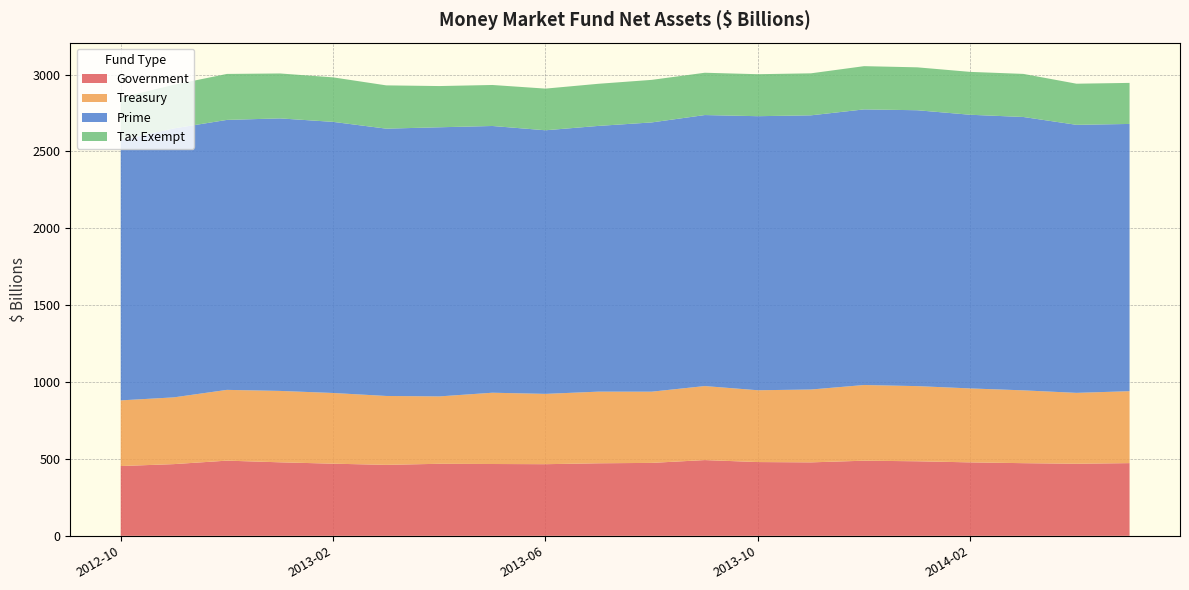

Reading left to right, list all the values displayed in this chart.

Government: 2012-10=453.9	2012-11=466.4	2012-12=489.0	2013-01=478.2	2013-02=469.2	2013-03=461.6	2013-04=468.5	2013-05=467.1	2013-06=465.9	2013-07=471.8	2013-08=474.4	2013-09=492.7	2013-10=479.8	2013-11=477.8	2013-12=488.6	2014-01=484.9	2014-02=477.8	2014-03=472.6	2014-04=468.8	2014-05=472.9
Treasury: 2012-10=427.0	2012-11=434.1	2012-12=460.2	2013-01=464.3	2013-02=459.8	2013-03=448.0	2013-04=438.2	2013-05=463.6	2013-06=457.2	2013-07=466.0	2013-08=463.1	2013-09=481.4	2013-10=467.0	2013-11=473.8	2013-12=492.2	2014-01=488.8	2014-02=480.9	2014-03=473.5	2014-04=461.0	2014-05=467.8
Prime: 2012-10=1691.7	2012-11=1749.3	2012-12=1755.9	2013-01=1772.5	2013-02=1763.3	2013-03=1738.6	2013-04=1750.4	2013-05=1734.8	2013-06=1714.5	2013-07=1728.4	2013-08=1751.2	2013-09=1762.6	2013-10=1782.4	2013-11=1783.3	2013-12=1792.6	2014-01=1794.3	2014-02=1779.9	2014-03=1777.9	2014-04=1743.2	2014-05=1738.2
Tax Exempt: 2012-10=277.4	2012-11=283.6	2012-12=299.0	2013-01=292.1	2013-02=289.4	2013-03=281.5	2013-04=268.1	2013-05=266.7	2013-06=270.9	2013-07=273.9	2013-08=276.7	2013-09=275.1	2013-10=273.1	2013-11=273.1	2013-12=281.2	2014-01=279.1	2014-02=278.8	2014-03=280.2	2014-04=267.4	2014-05=266.9